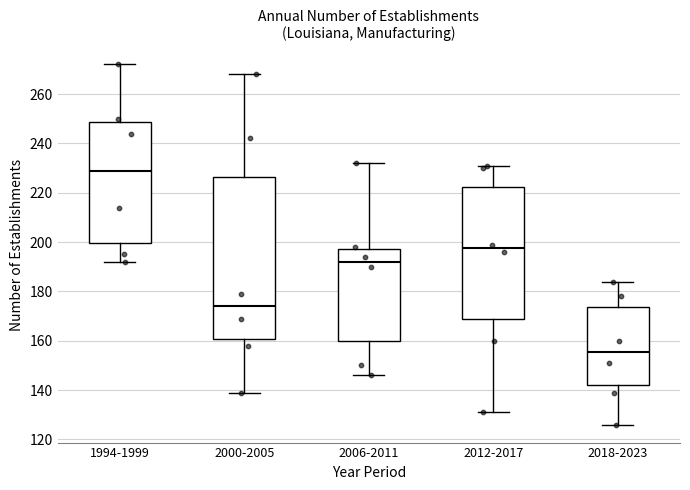

Reading left to right, transcribe this box plot: for each box, give where its median line is, the range the box spans, and where its two whiskers end, as read against the y-axis. The values are not printed on the chart, so give them approximately, as read against the axis.

1994-1999: median 230, box 200 to 248, whiskers 192 to 272
2000-2005: median 174, box 160 to 226, whiskers 140 to 268
2006-2011: median 192, box 160 to 198, whiskers 146 to 232
2012-2017: median 198, box 170 to 222, whiskers 132 to 232
2018-2023: median 156, box 142 to 174, whiskers 126 to 184